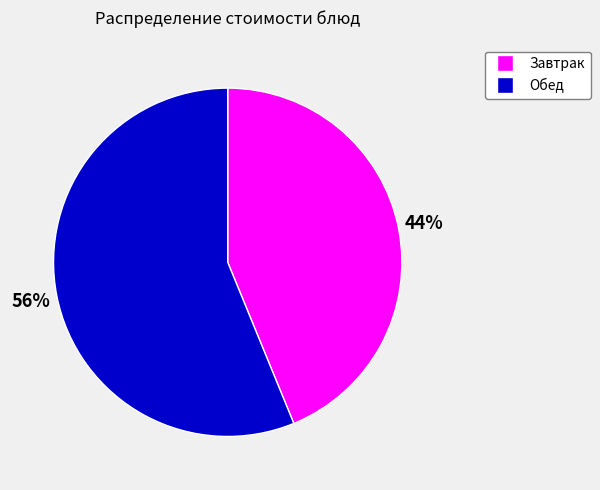

To the nearest percent, what is the difference between the largest and smallest slice percentages?

12%